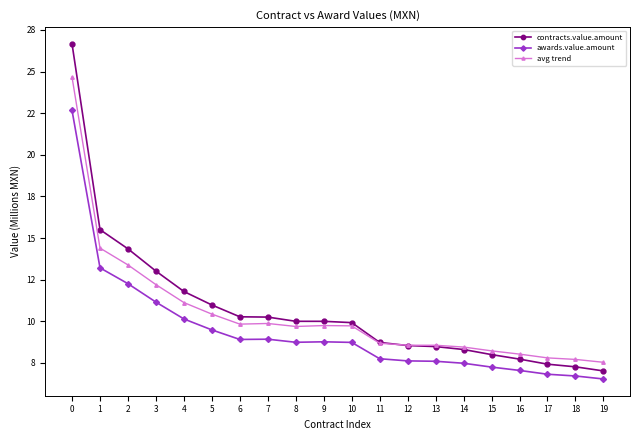

Rank the series by their maximum value, from lowest to highest.

awards.value.amount, avg trend, contracts.value.amount